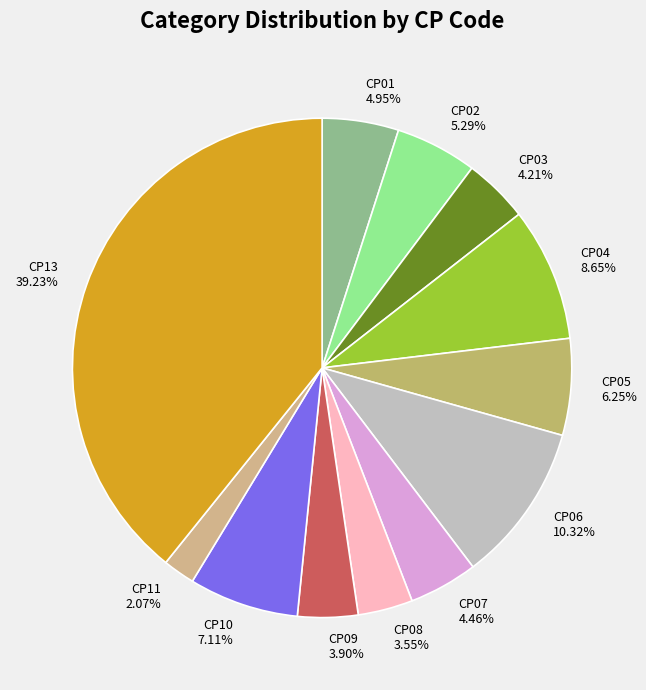

Approximately how many times larger is the value at CP07 compared to CP01?

0.9